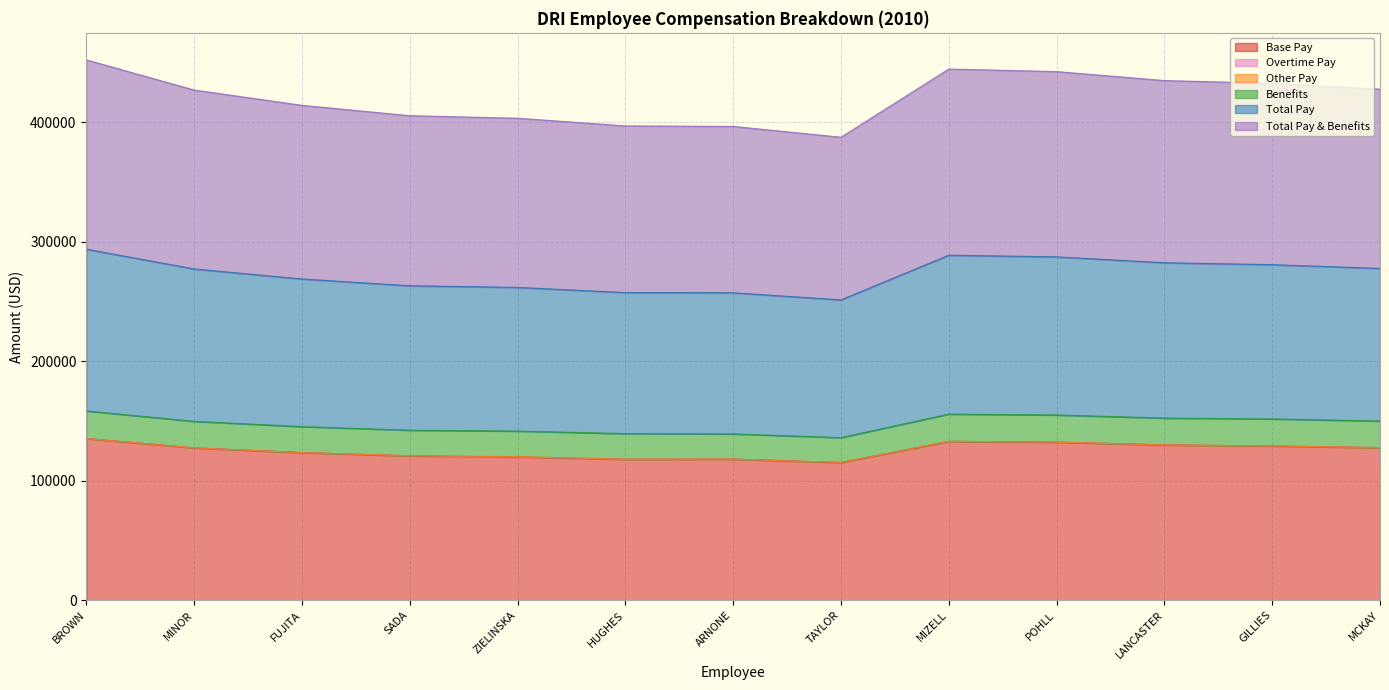

Which series has the widest spread of values?

Total Pay & Benefits